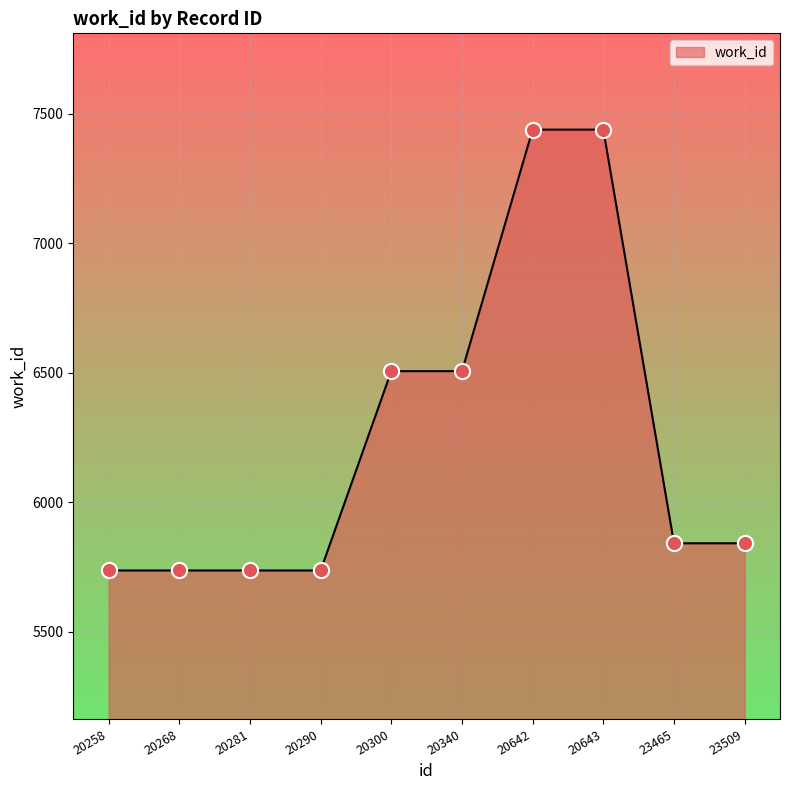

What is the ratio of the value at 23465 to the value at 20340?

0.9